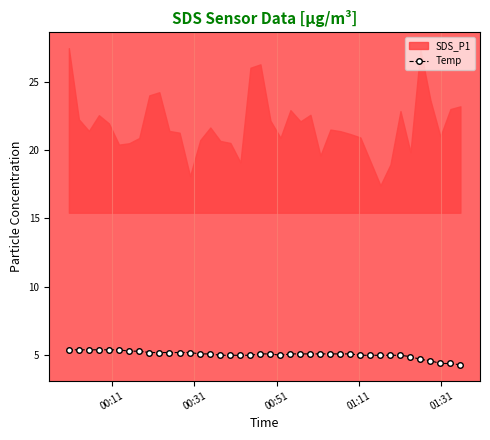

What is the value of the Temp point at the 13th from the left?

5.2